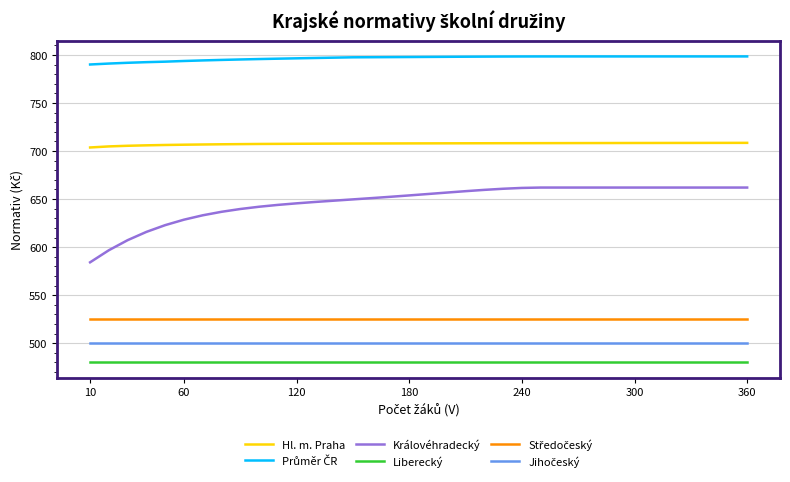

What is the difference between the maximum and minimum values in the Královéhradecký series?

77.8